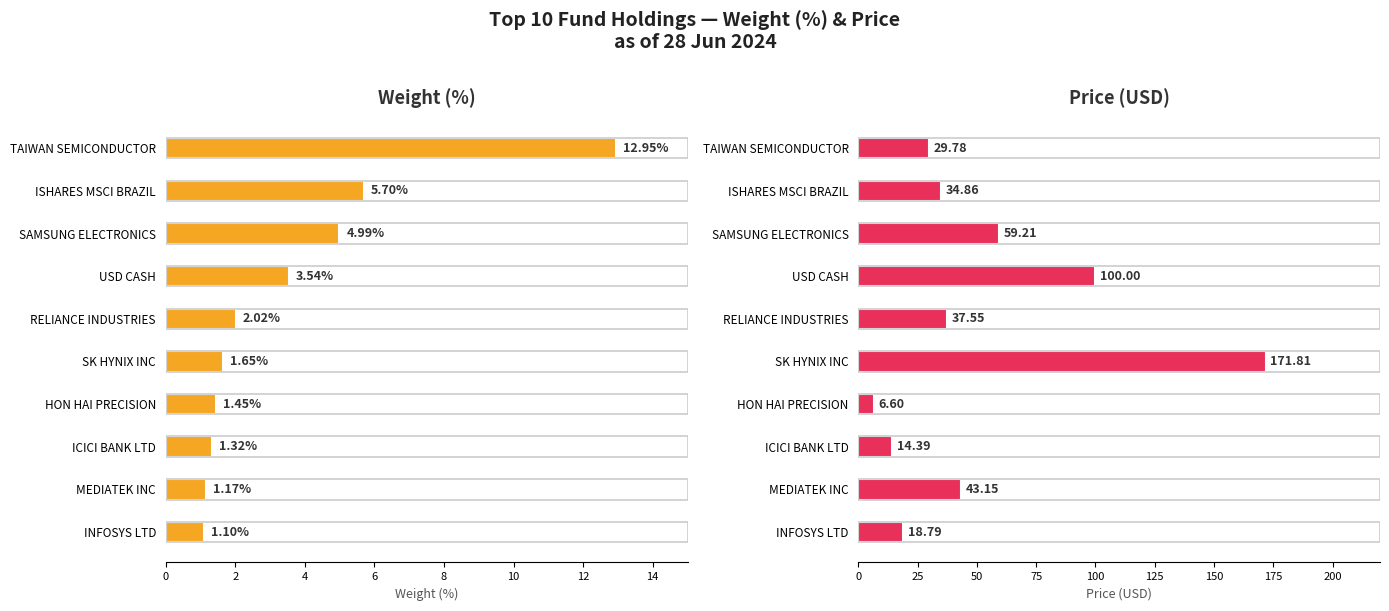

What is the value of the Price (USD) bar at the 3rd from the left?

59.2